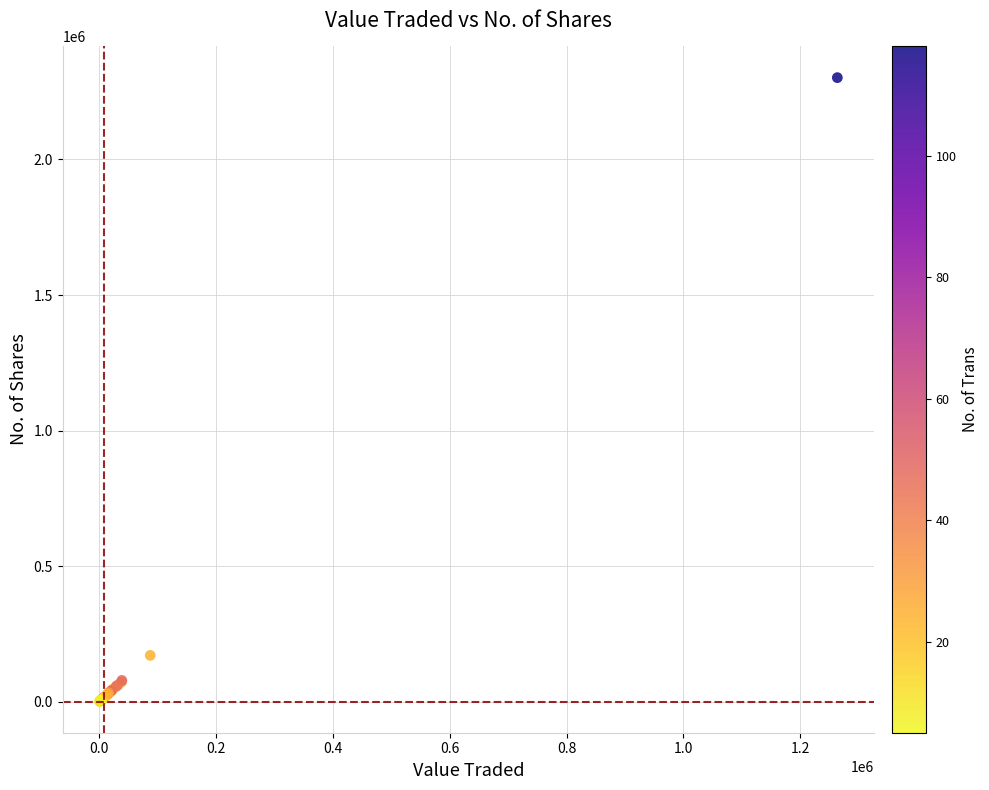

What Y value in the scatter plot is closest to 1151643?

171756